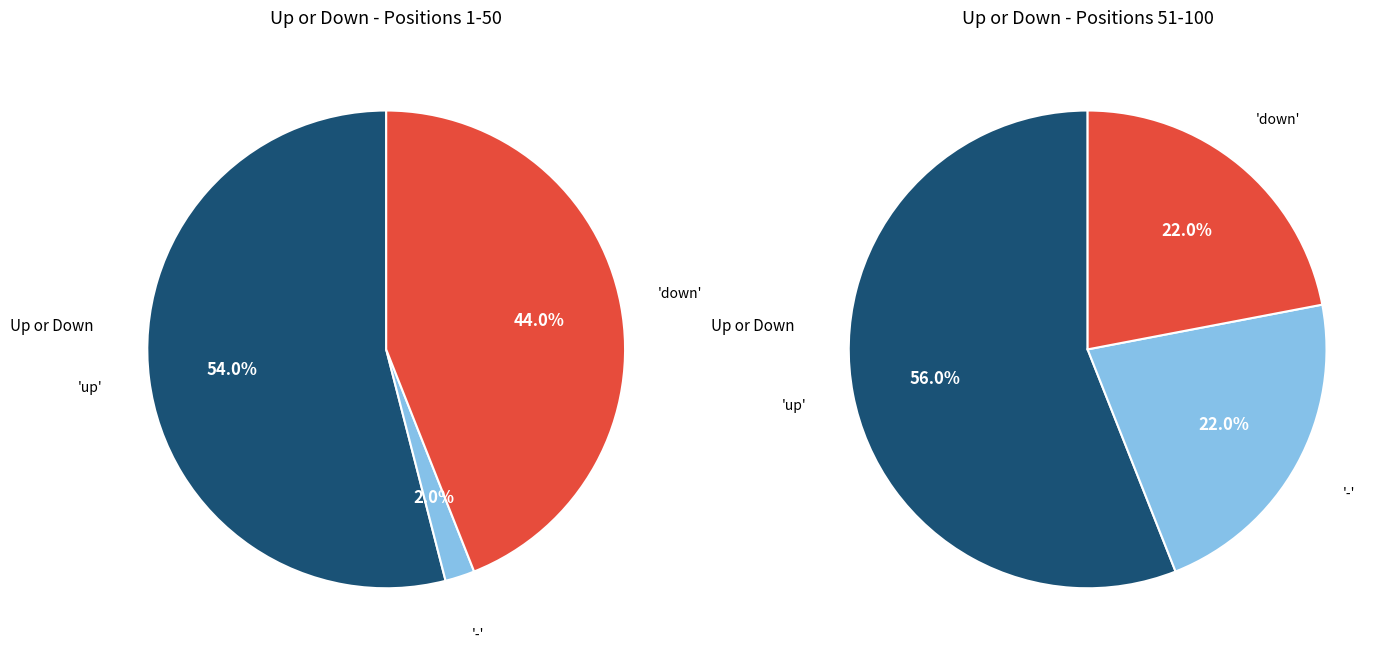

The up slice represents 55% of the pie. True or false?

True